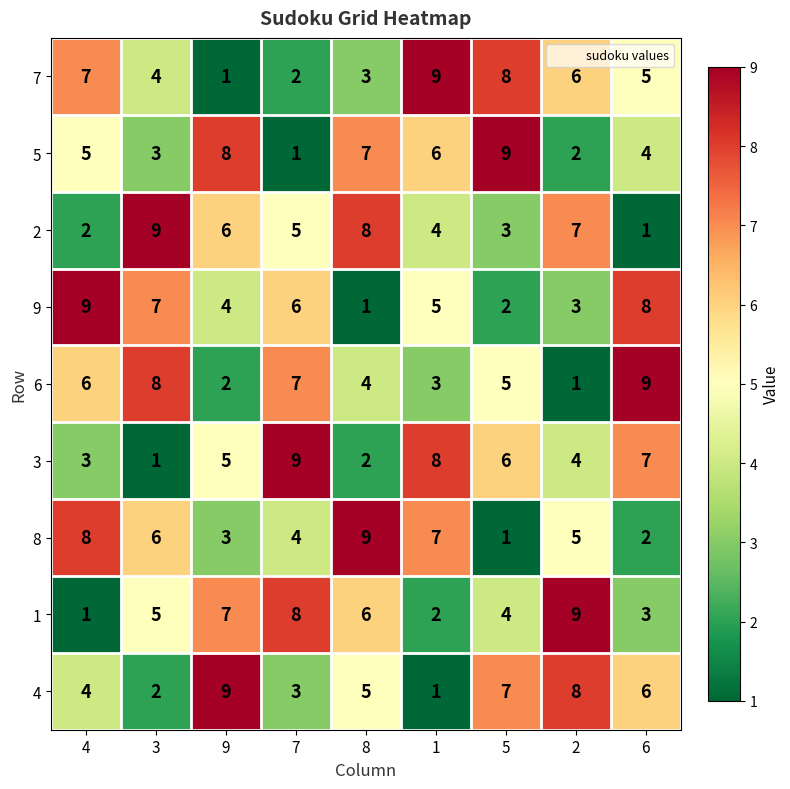

The value of 1 at 8 is 6. True or false?

True